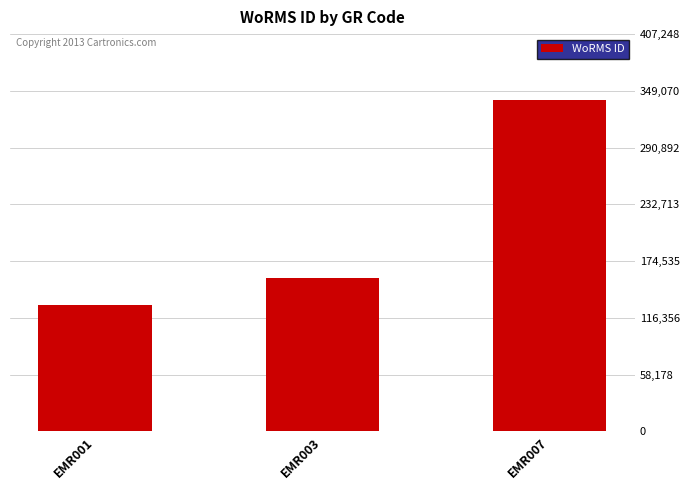

Rank the categories by value from highest to lowest.

EMR007, EMR003, EMR001